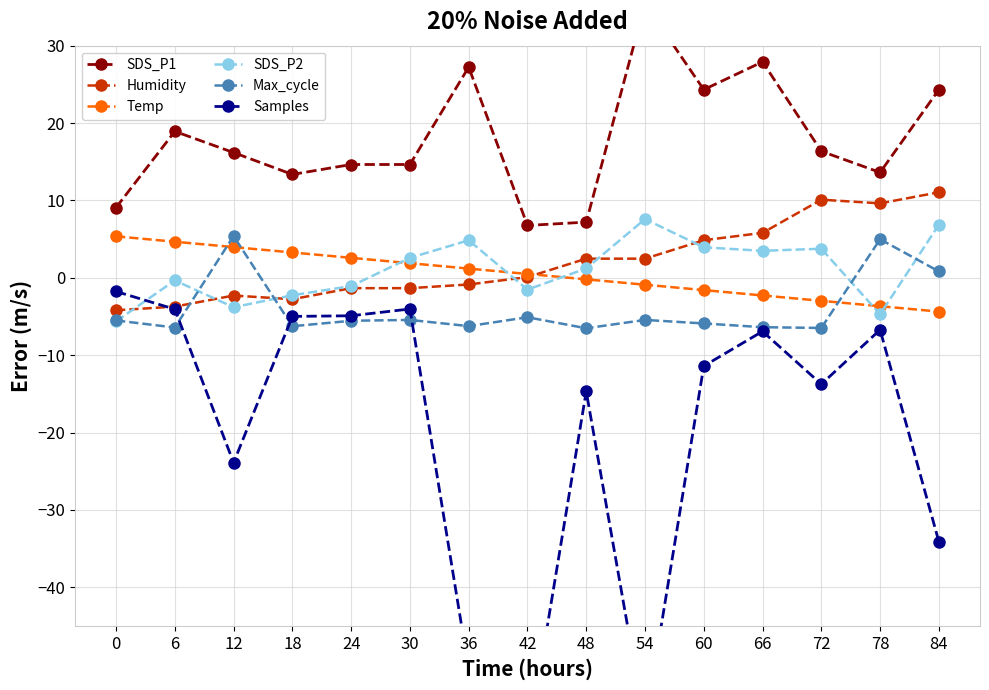

Is it true that SDS_P1 equals 7.2 at 48?

True